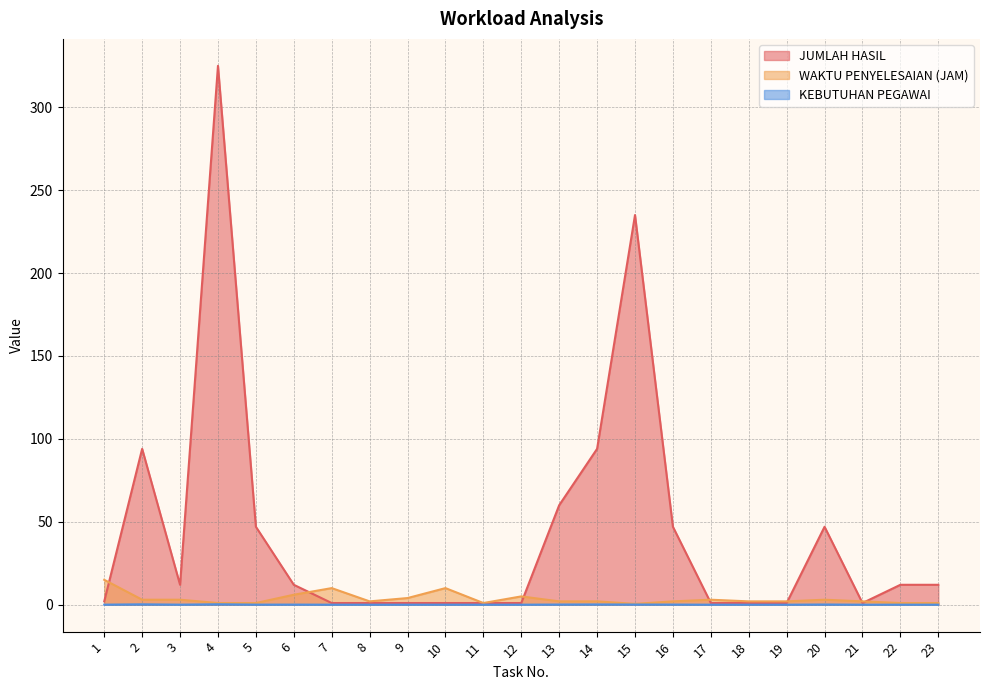

At which category does WAKTU PENYELESAIAN (JAM) reach its first local peak?

7